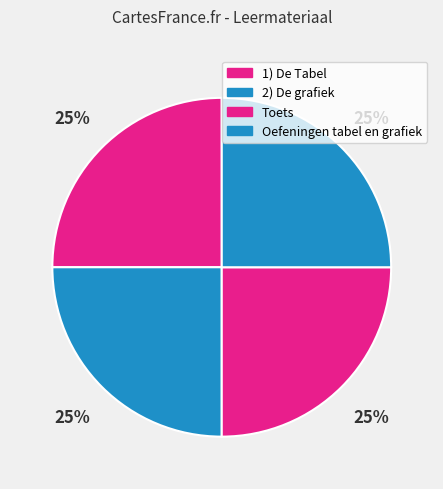

What is the smallest slice in the pie chart?

1) De Tabel